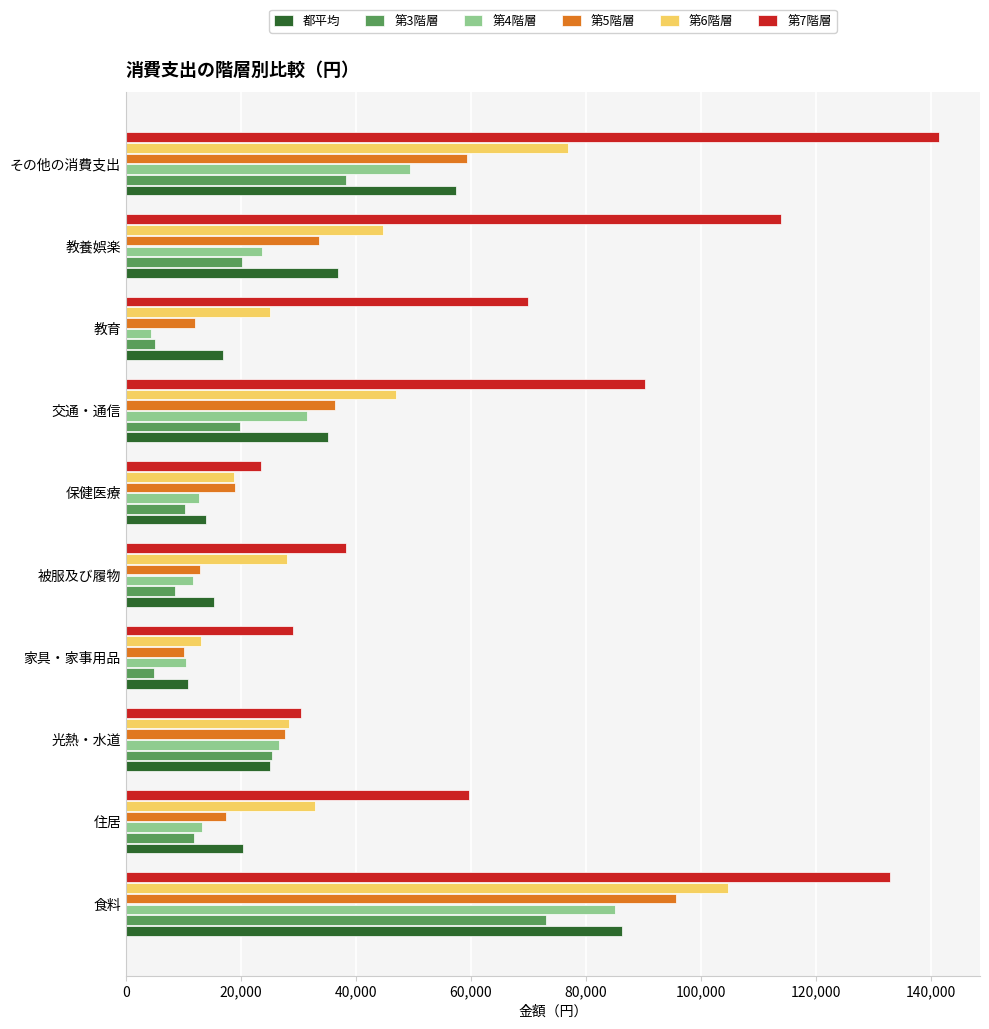

The 第3階層 series shows 10237 at 保健医療. True or false?

True